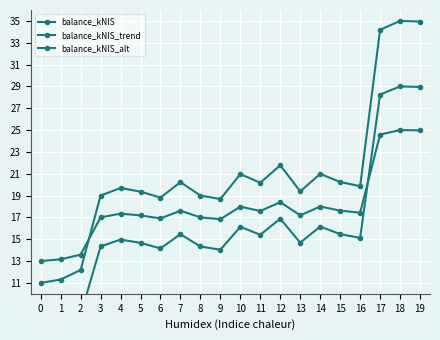

How many values in the balance_kNIS series are below 19?

5